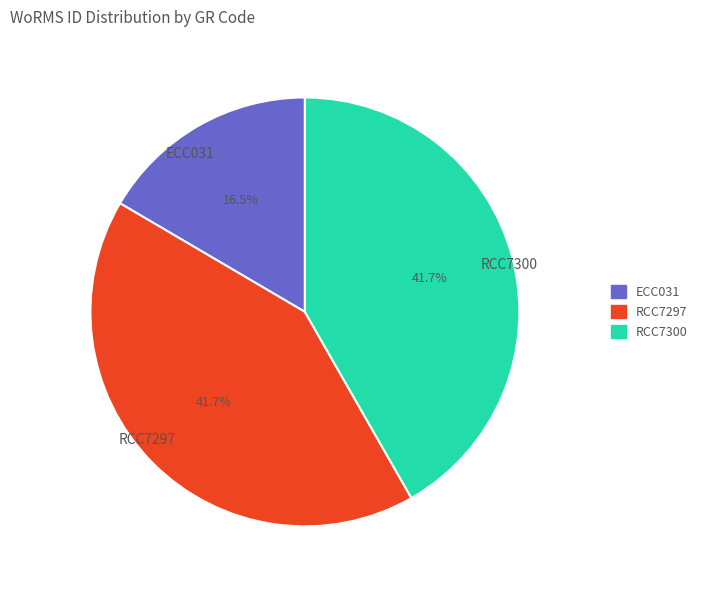

Is it true that RCC7297 is 27% of the pie?

False